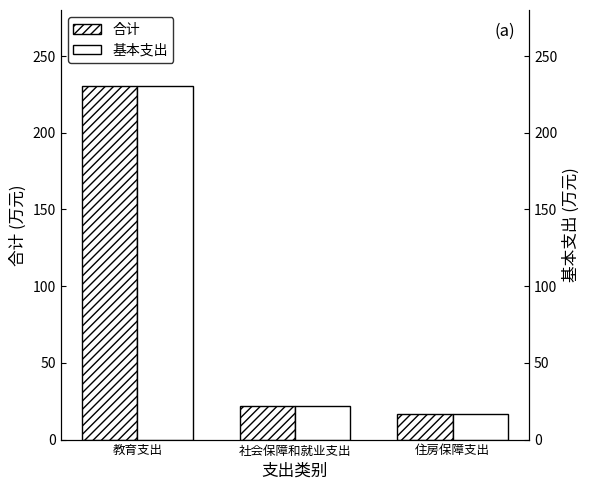

Which series changed the most between 教育支出 and 住房保障支出?

合计